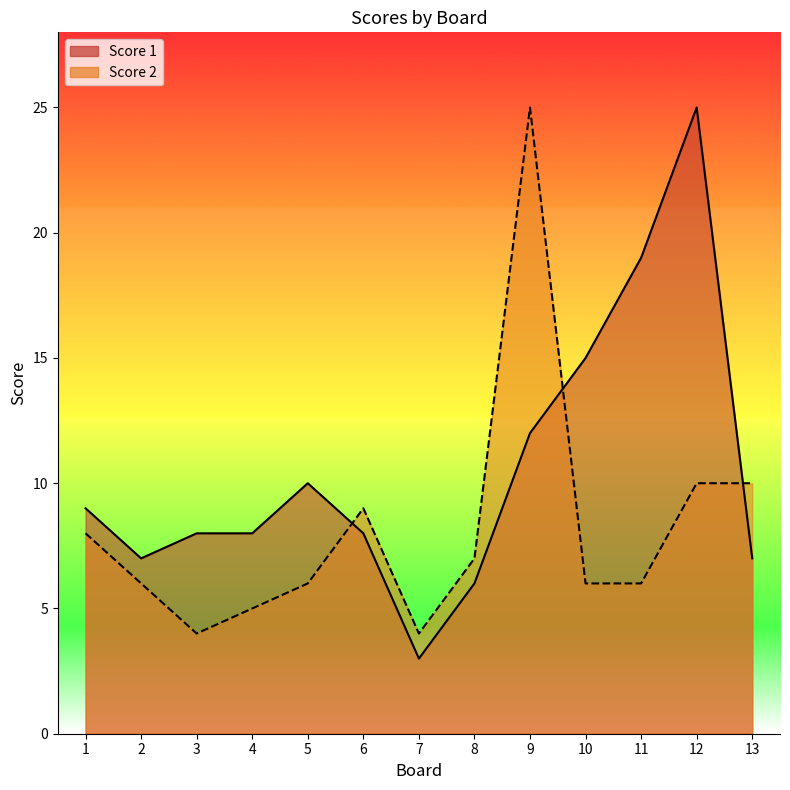

The value of Score 2 at 8 is 7. True or false?

True